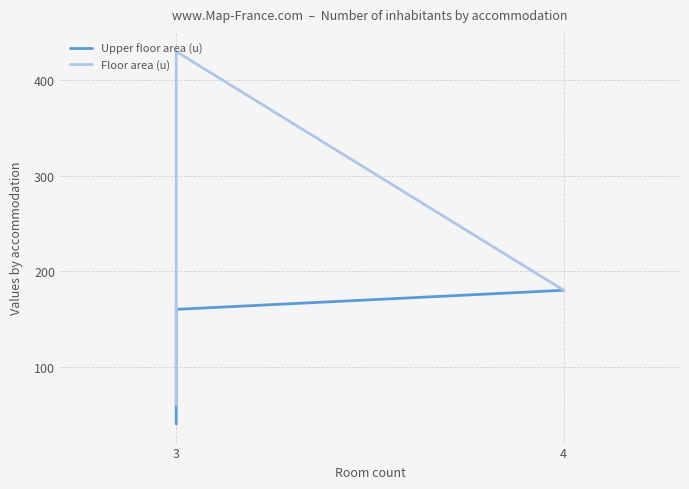

What is the total value across all series at 3?

590